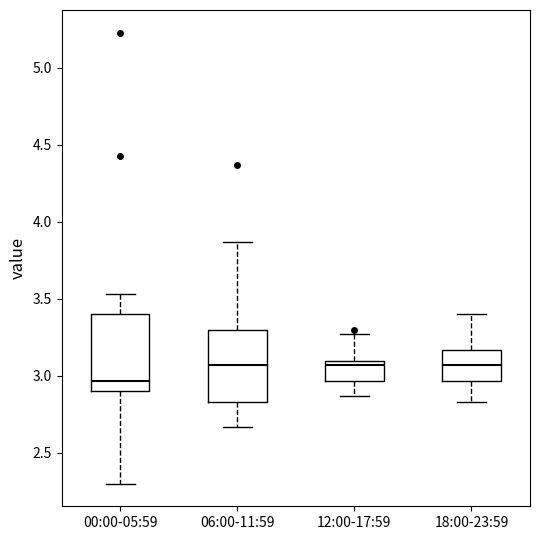

Reading left to right, read every box against the y-axis: the position of its median line, the range the box covers, and the ends of its whiskers. The values are not printed on the chart, so give them approximately, as read against the axis.

00:00-05:59: median 2.95, box 2.90 to 3.40, whiskers 2.30 to 3.55
06:00-11:59: median 3.05, box 2.85 to 3.30, whiskers 2.65 to 3.85
12:00-17:59: median 3.05, box 2.95 to 3.10, whiskers 2.85 to 3.25
18:00-23:59: median 3.05, box 2.95 to 3.15, whiskers 2.85 to 3.40